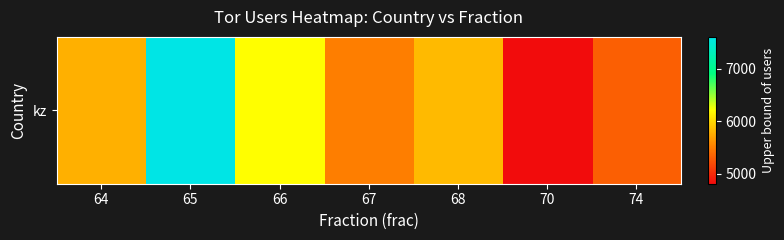

Rank the categories by value from lowest to highest.

70, 74, 67, 64, 68, 66, 65